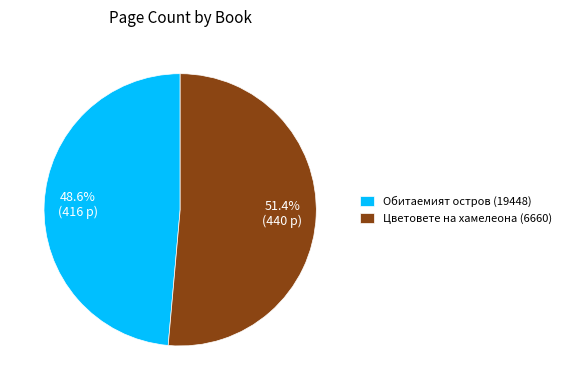

To the nearest percent, what is the average slice percentage?

50%